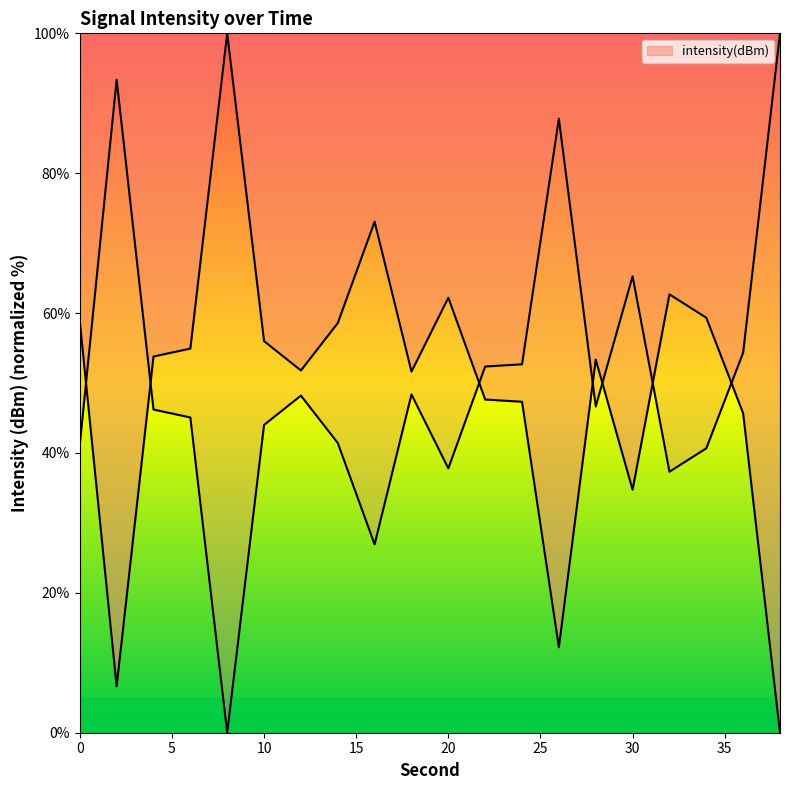

What is the value of the 16th point from the left?

34.7